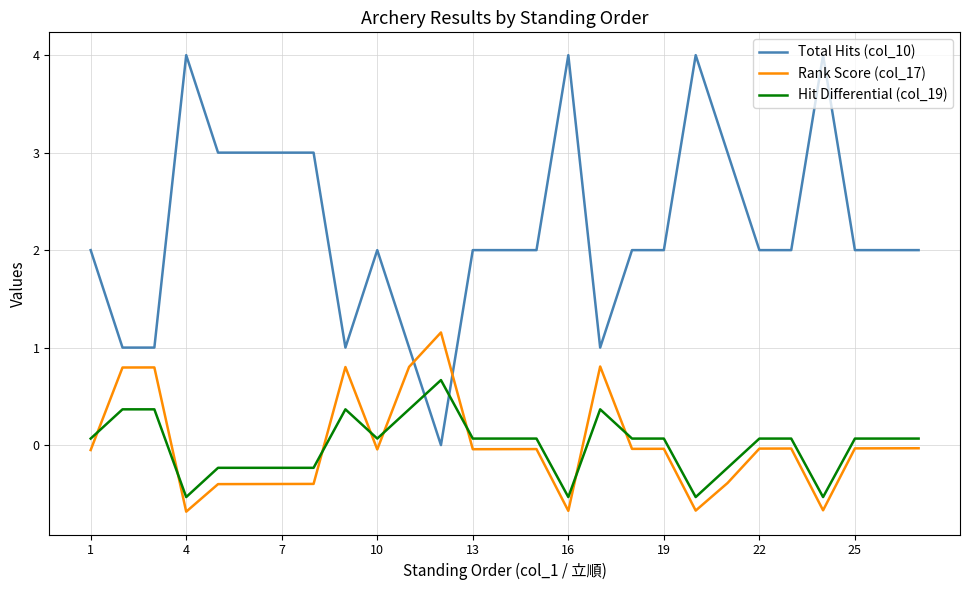

True or false: Total Hits (col_10) and Hit Differential (col_19) cross at least once.

True